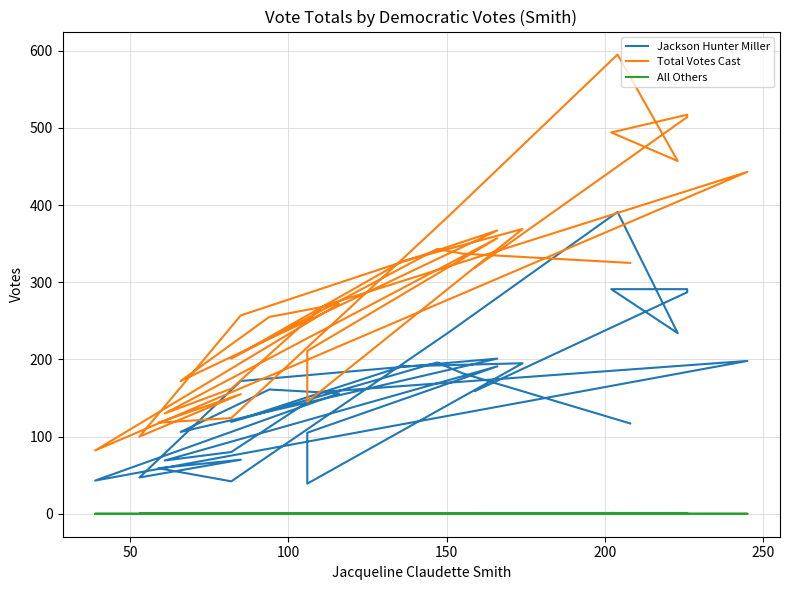

Does the chart have visible grid lines?

Yes